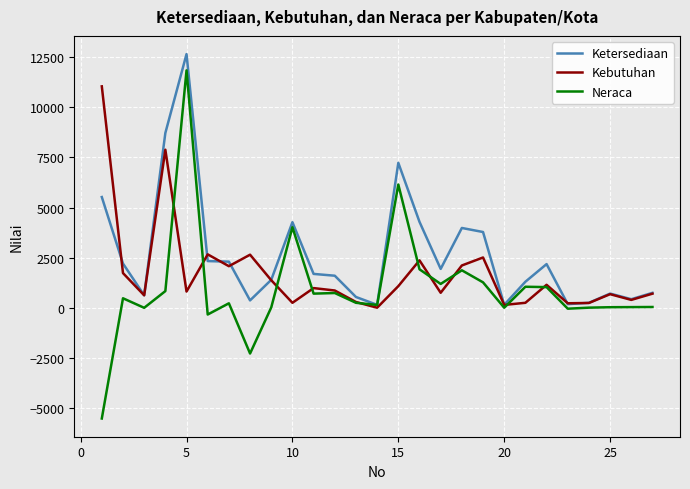

Which series has the largest total across all categories?

Ketersediaan